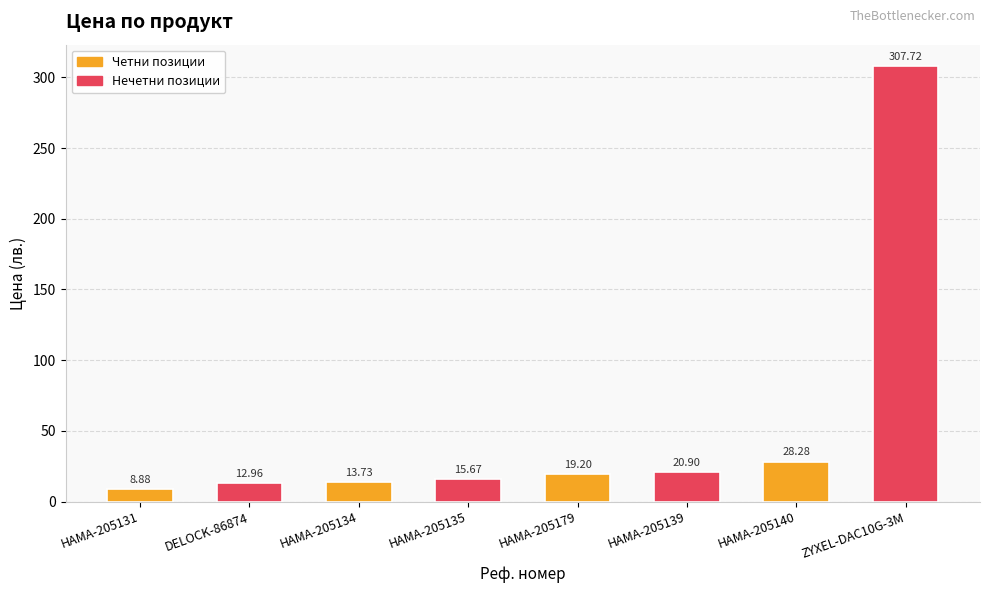

Between ZYXEL-DAC10G-3M and HAMA-205140, which is larger?

ZYXEL-DAC10G-3M